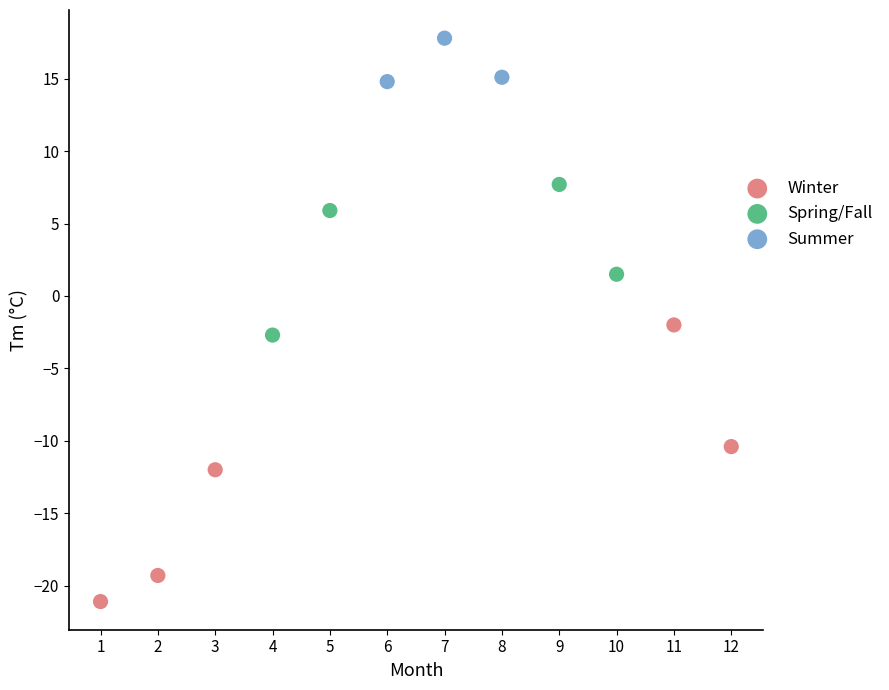

Which series contains the highest Y value?

Summer